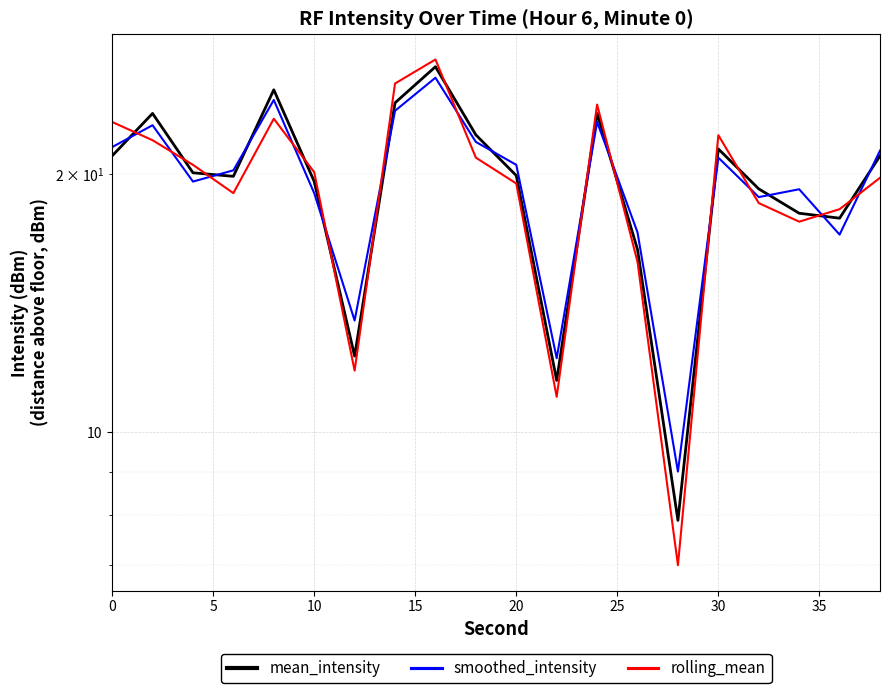

Reading left to right, transcribe all the data shown in this chart.

mean_intensity: 21.0	23.5	20.1	19.9	25.1	19.6	12.3	24.2	26.7	22.2	19.9	11.5	23.5	16.3	7.9	21.4	19.2	18.0	17.8	21.0
smoothed_intensity: 21.5	22.8	19.6	20.2	24.4	19.0	13.5	23.7	25.9	21.8	20.5	12.2	23.0	17.1	9.0	20.9	18.8	19.2	17.0	21.3
rolling_mean: 23.0	21.9	20.5	19.0	23.2	20.1	11.8	25.5	27.2	20.9	19.5	11.0	24.1	15.8	7.0	22.2	18.5	17.6	18.2	19.8